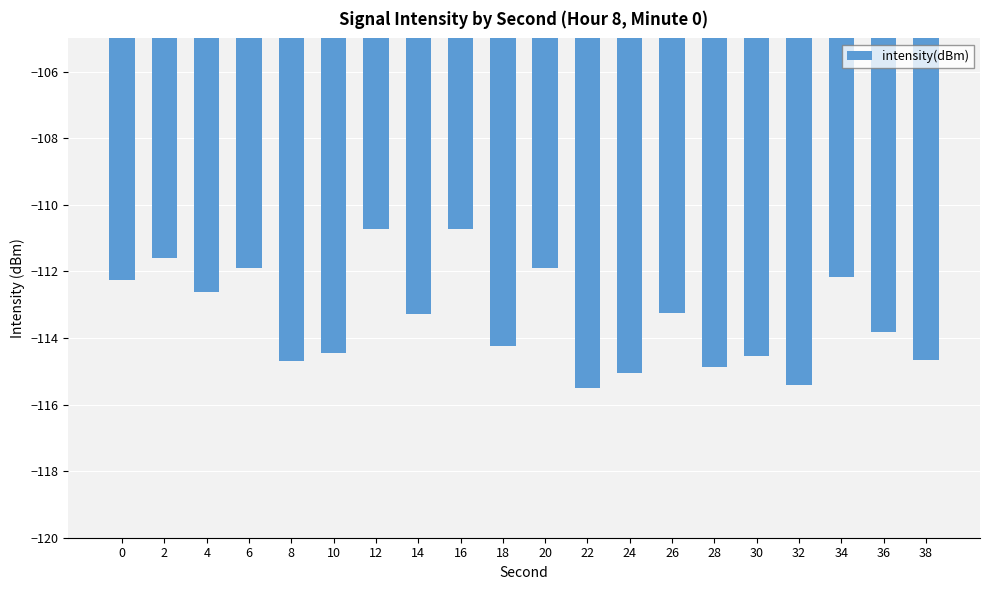

What is the difference between the second highest and minimum values?

4.8